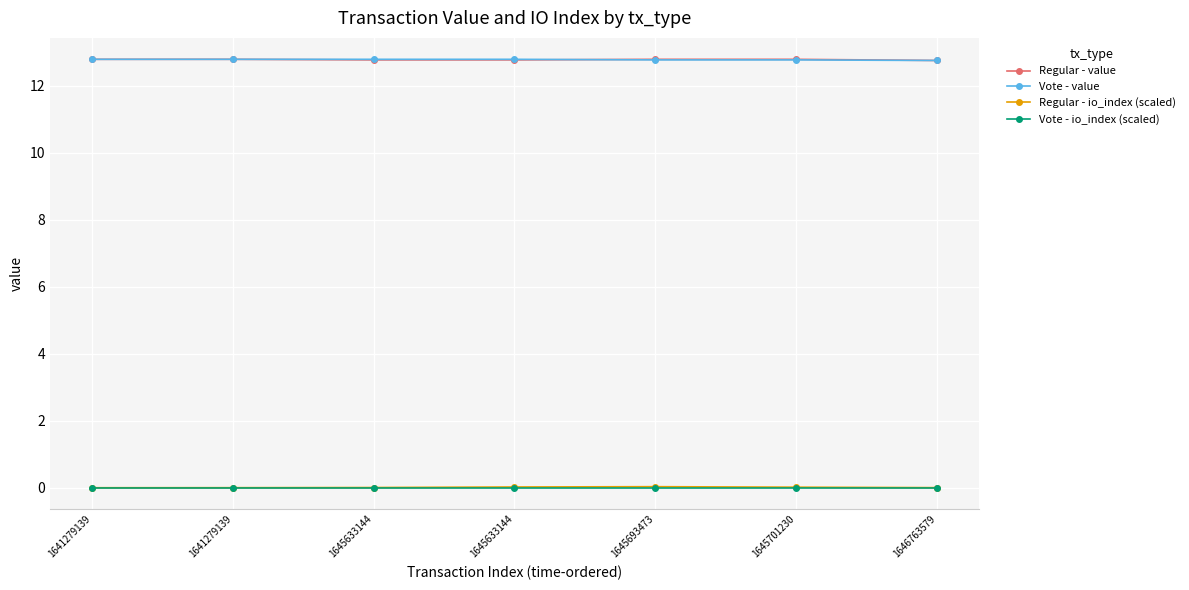

What is the sum of all Regular - value values?

89.5